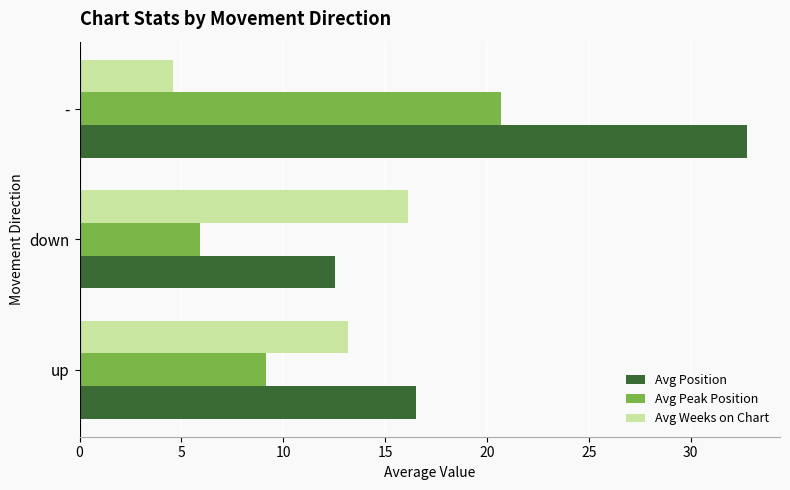

What is the difference between the maximum and minimum values in the Avg Peak Position series?

14.8